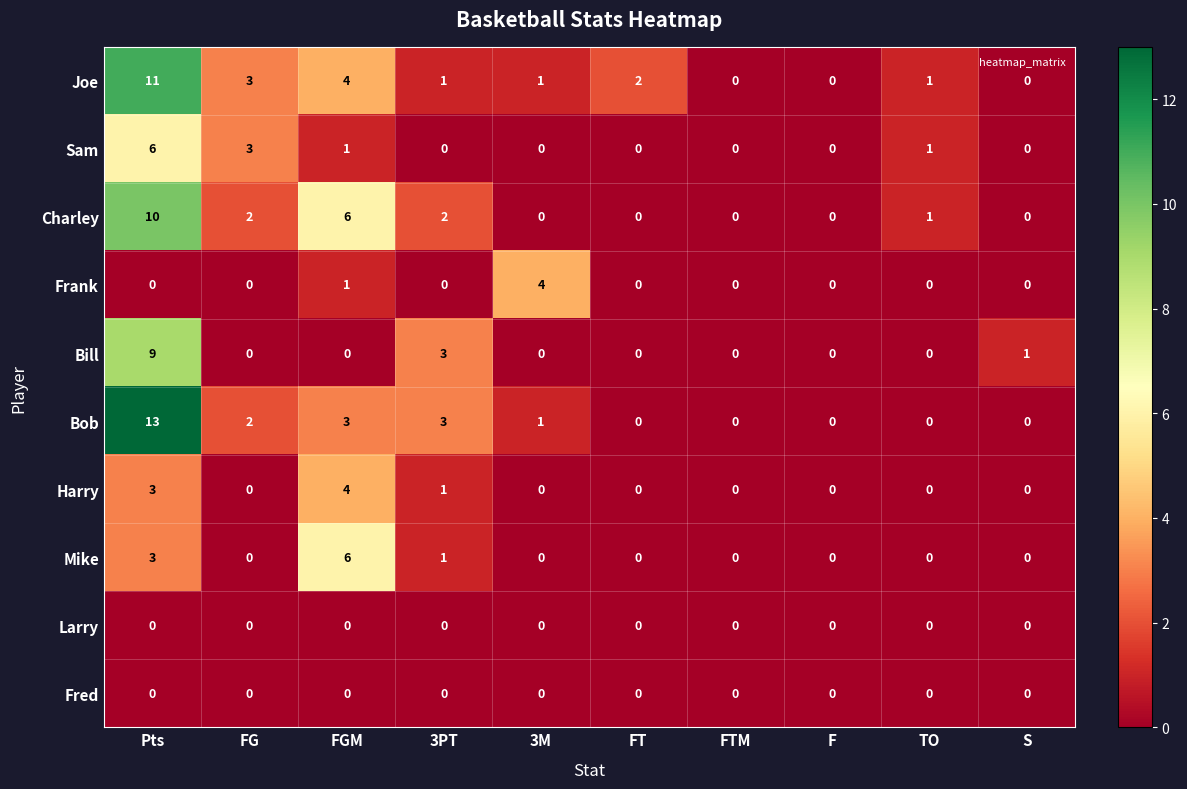

What is the difference between the second highest and second lowest values in the Charley series?

6